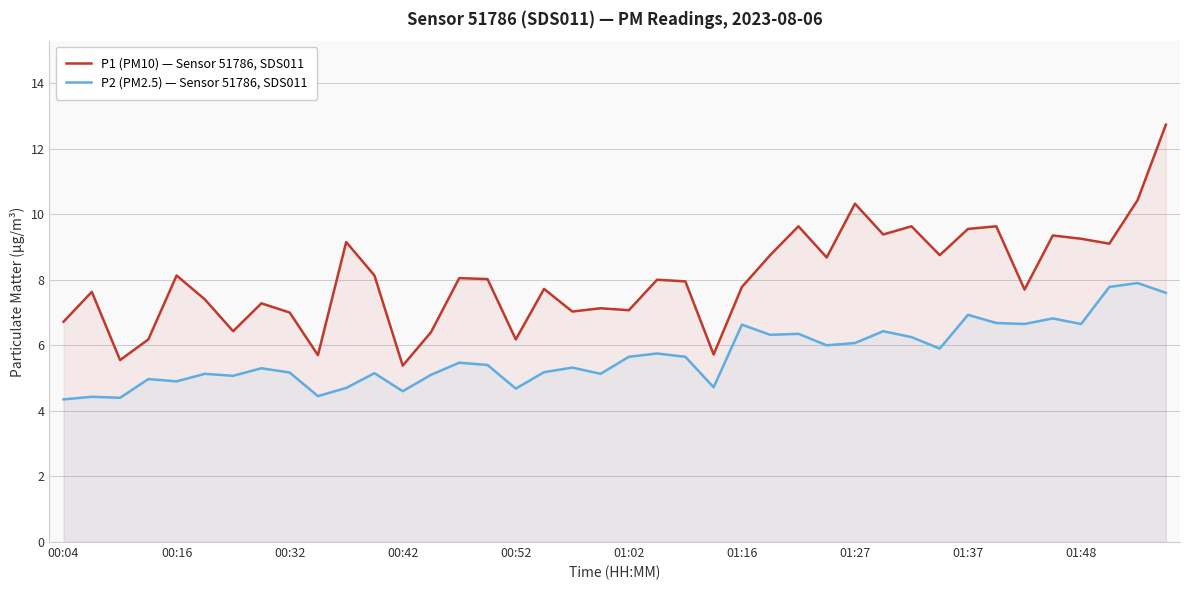

Which series has the largest total across all categories?

P1 (PM10) — Sensor 51786, SDS011